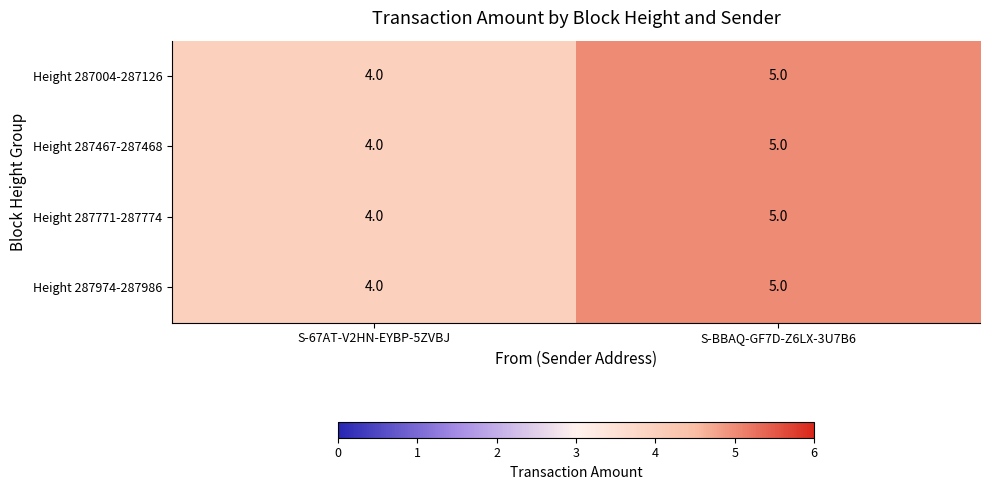

Reading left to right, what are all the values shown in this chart?

Height 287004-287126: 4	5
Height 287467-287468: 4	5
Height 287771-287774: 4	5
Height 287974-287986: 4	5